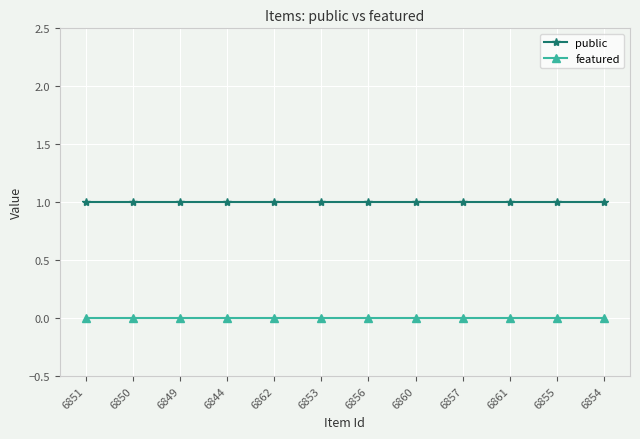

At 6862, list the series in order from largest to smallest.

public, featured